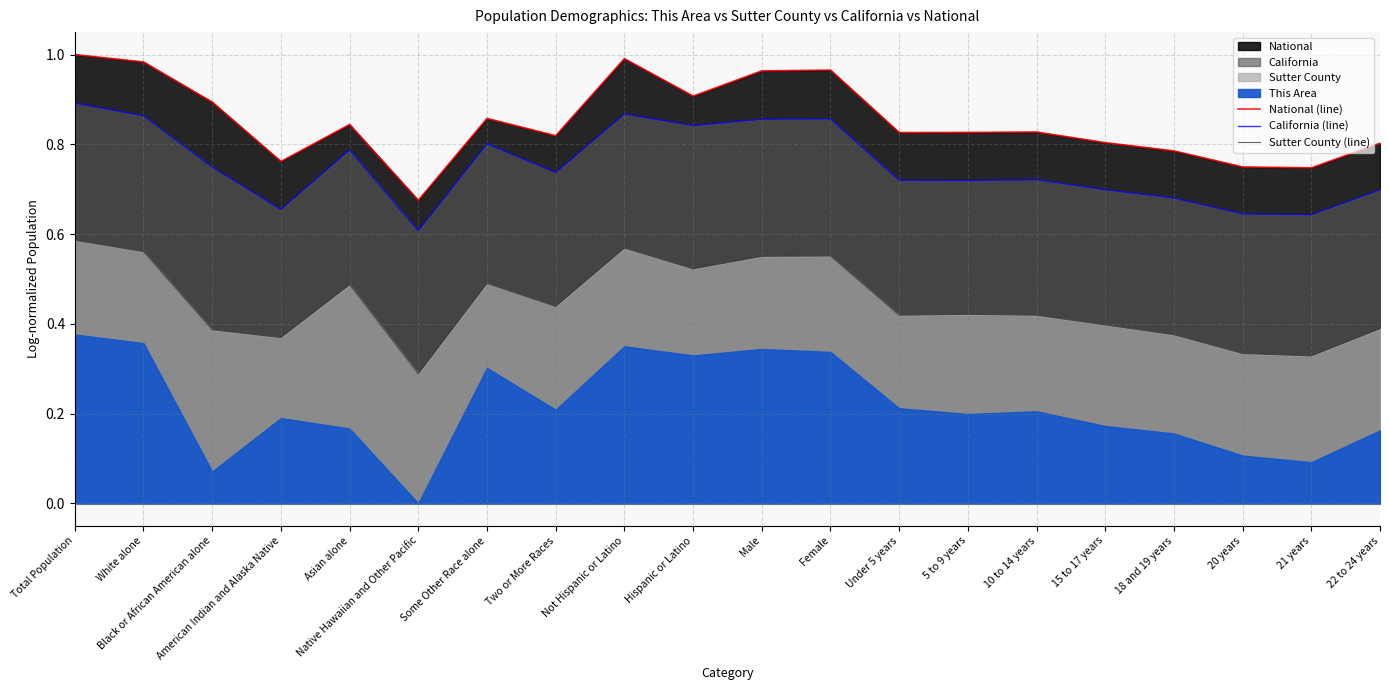

Count the Sutter County (line) values in the range 0 to 1.

20